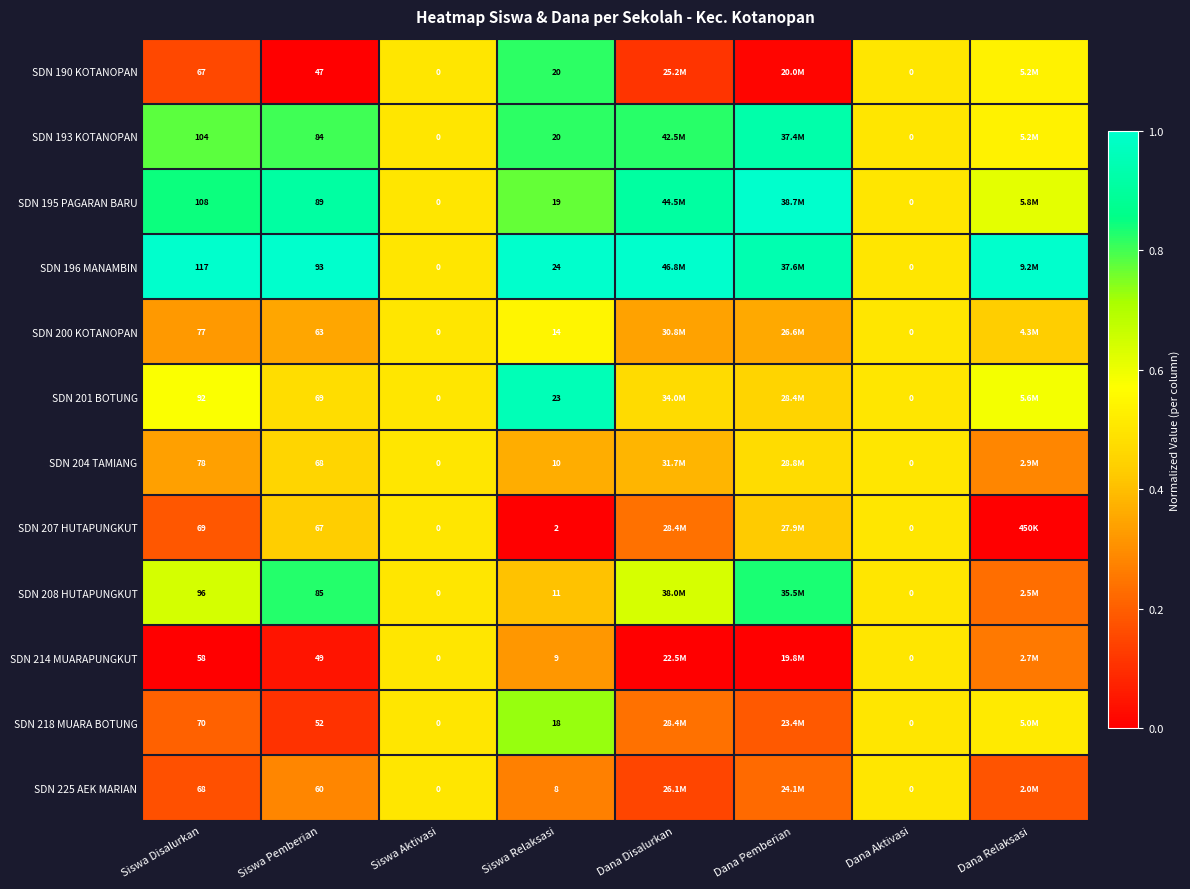

Which category has the lowest value in the SDN 208 HUTAPUNGKUT series?

Dana Relaksasi